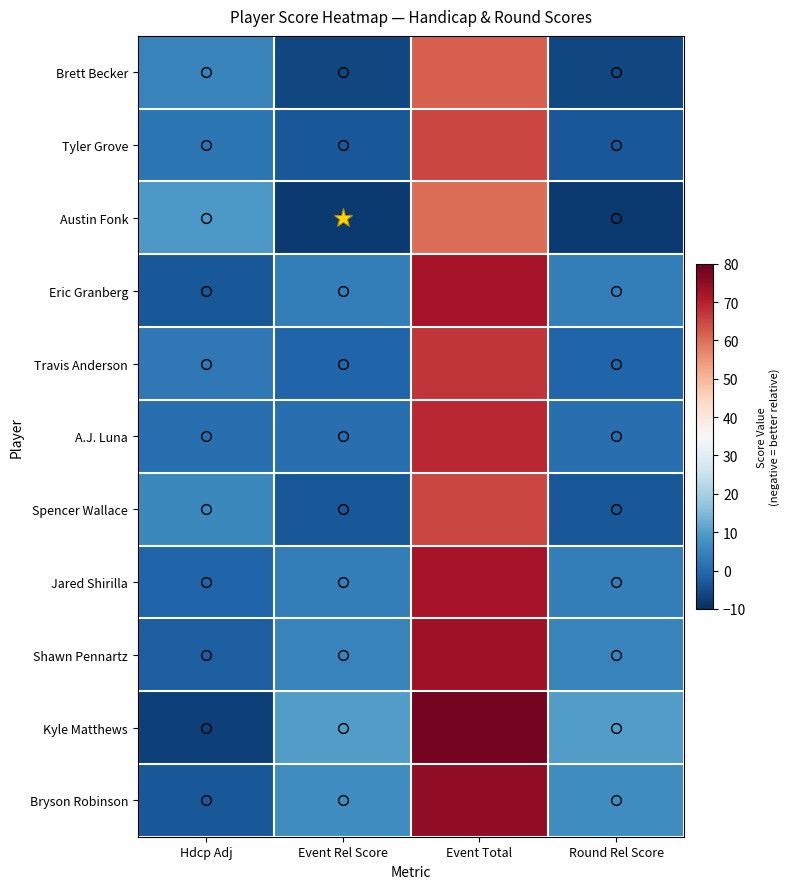

Count the number of data series in this chart.

11